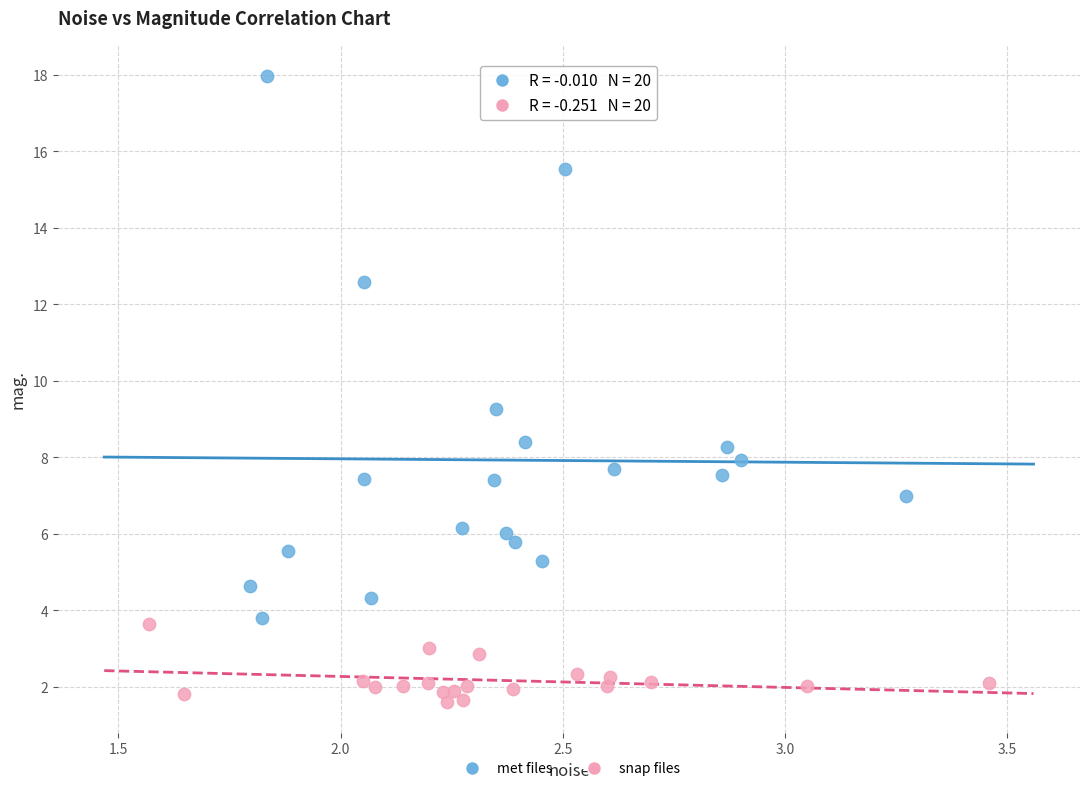

Which series has the largest Y range (max minus min)?

met files